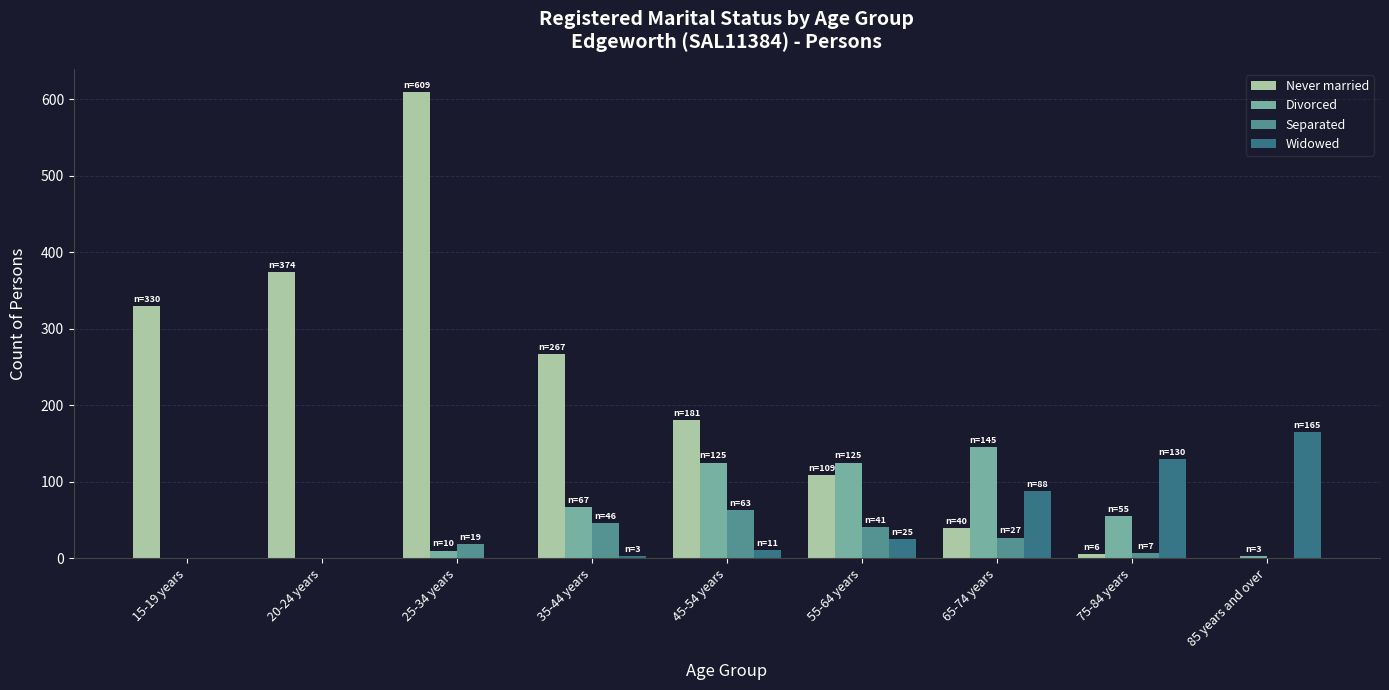

The Never married series shows 15 at 65-74 years. True or false?

False